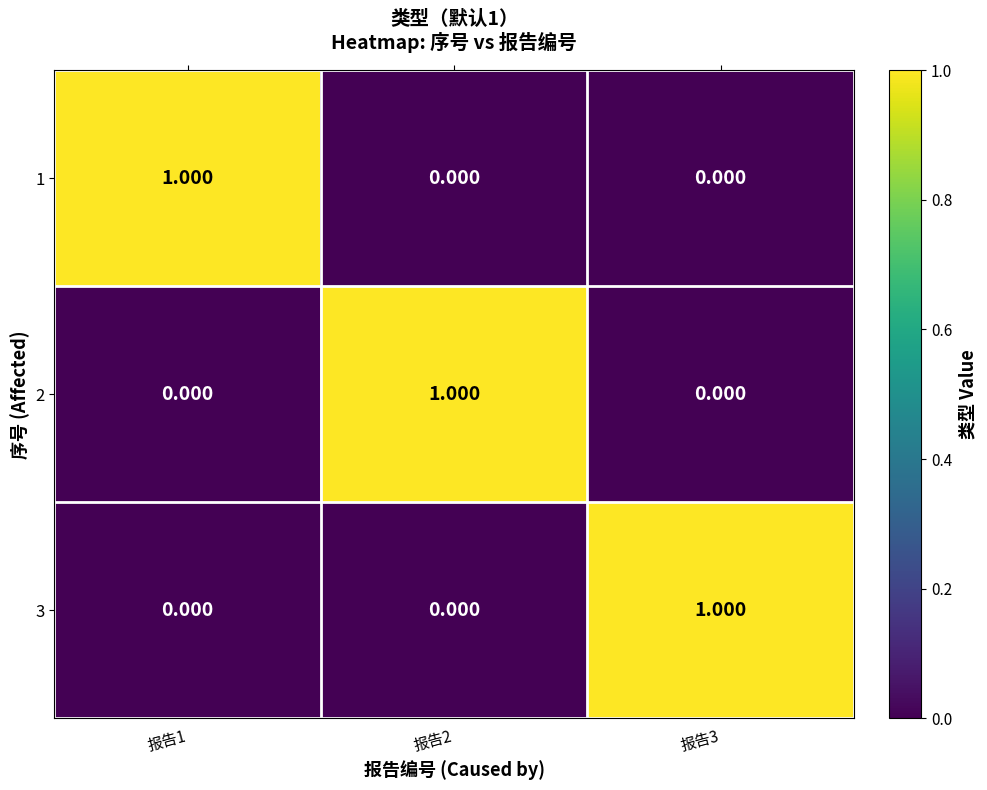

Reading left to right, list all the values displayed in this chart.

1: 报告1=1	报告2=0	报告3=0
2: 报告1=0	报告2=1	报告3=0
3: 报告1=0	报告2=0	报告3=1